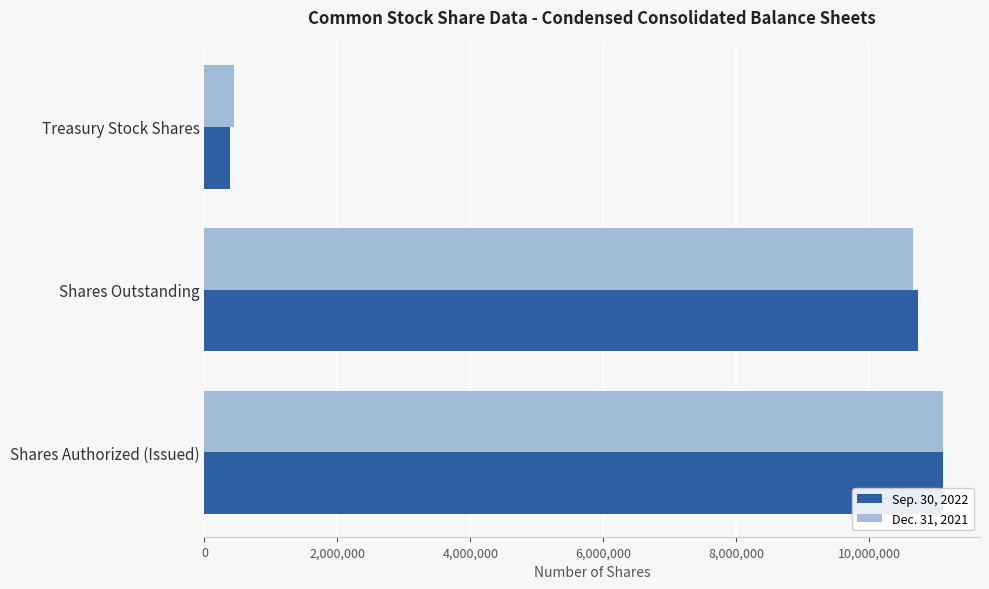

At which label is Sep. 30, 2022 closest to 5750001?

Shares Outstanding